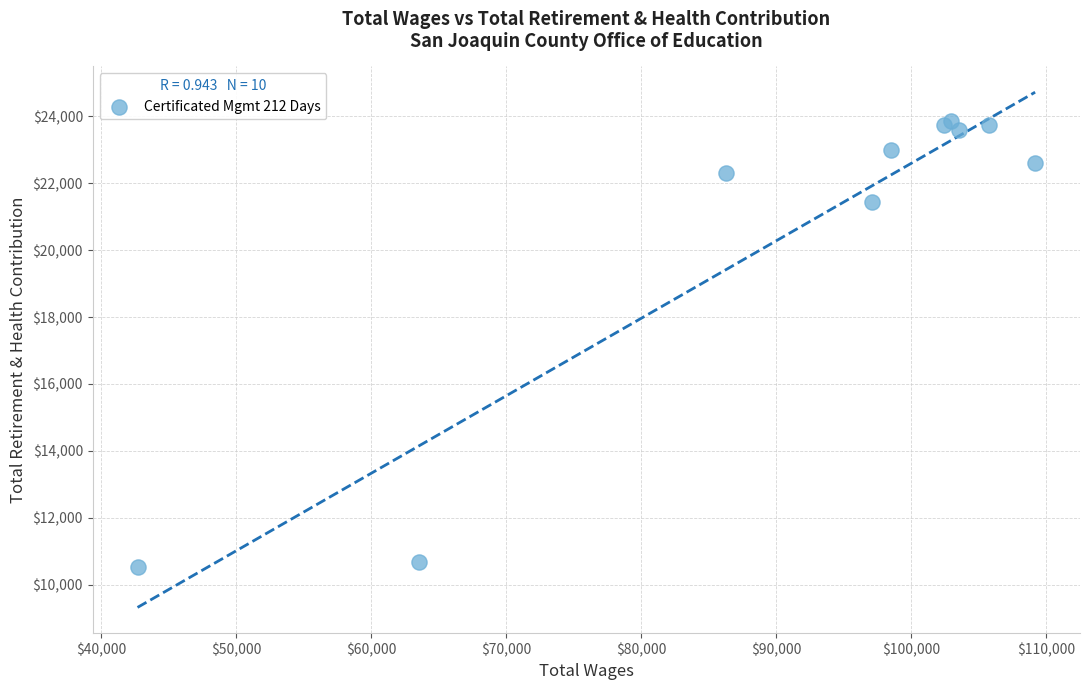

What Y value in the scatter plot is closest to 17203?

21455